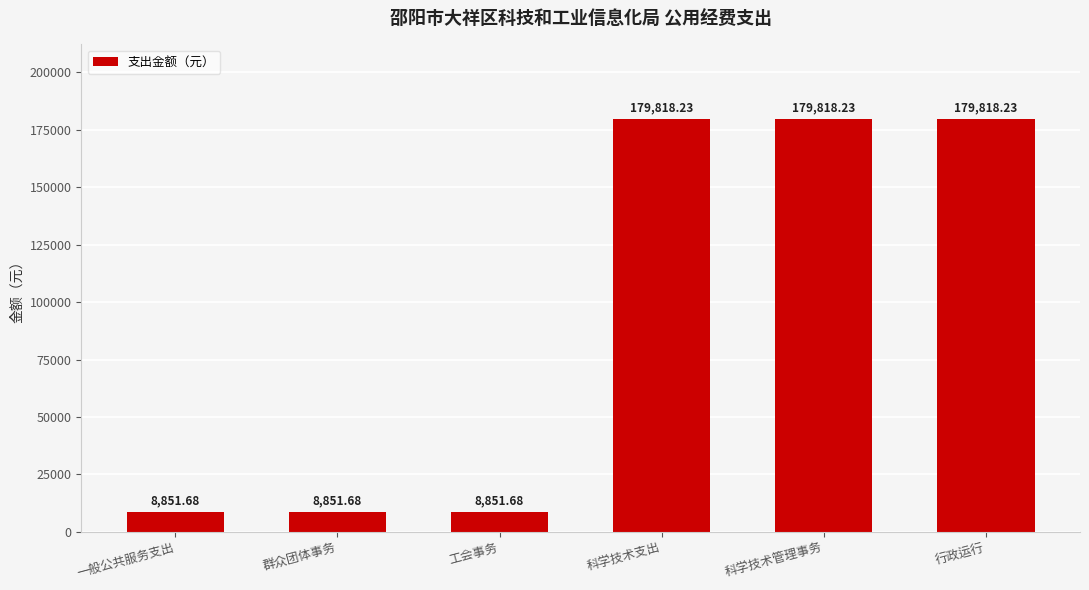

At which label does the data first exceed 179818?

科学技术支出